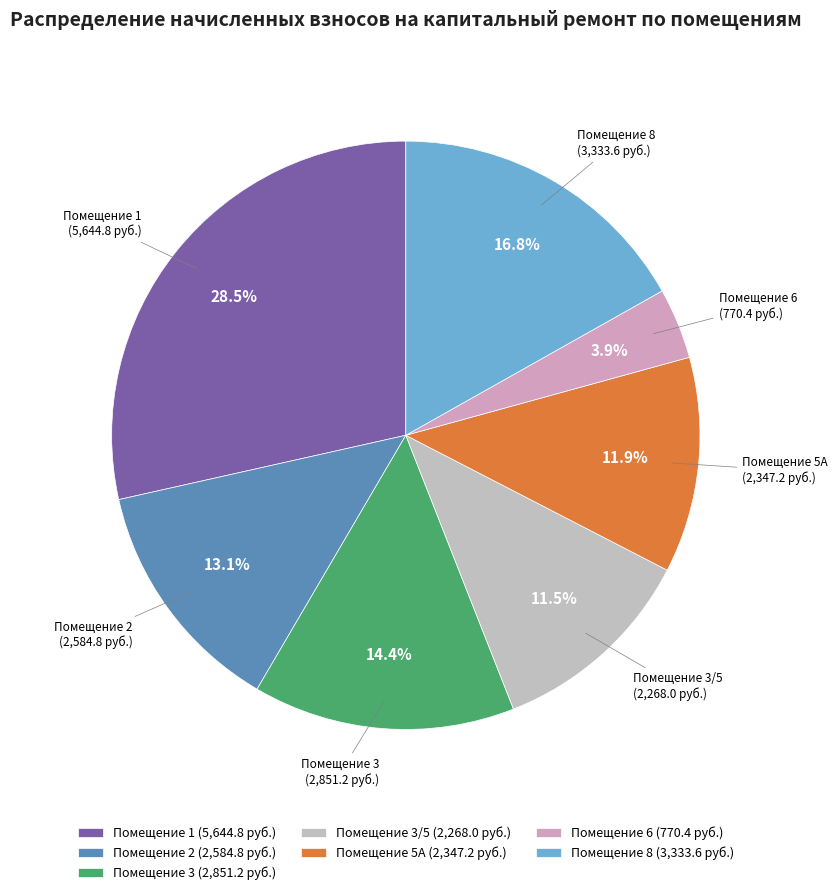

What percentage do Помещение 5А (2,347.2 руб.) and Помещение 3 (2,851.2 руб.) together represent?

26.3%